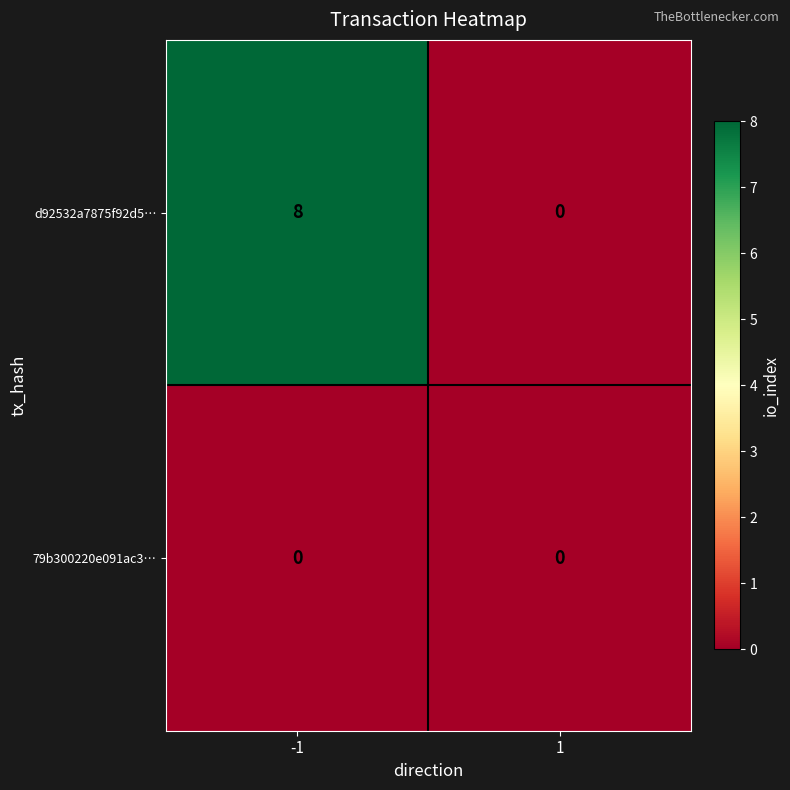

The value of 79b300220e091ac3… at -1 is 0. True or false?

True